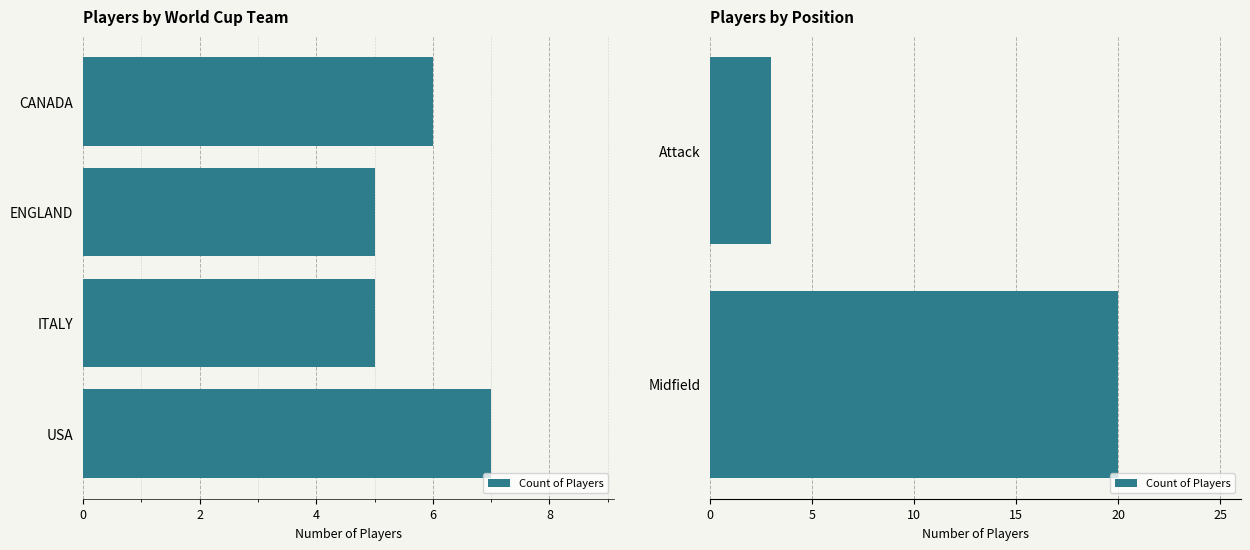

What is the difference between the maximum and minimum values?

17